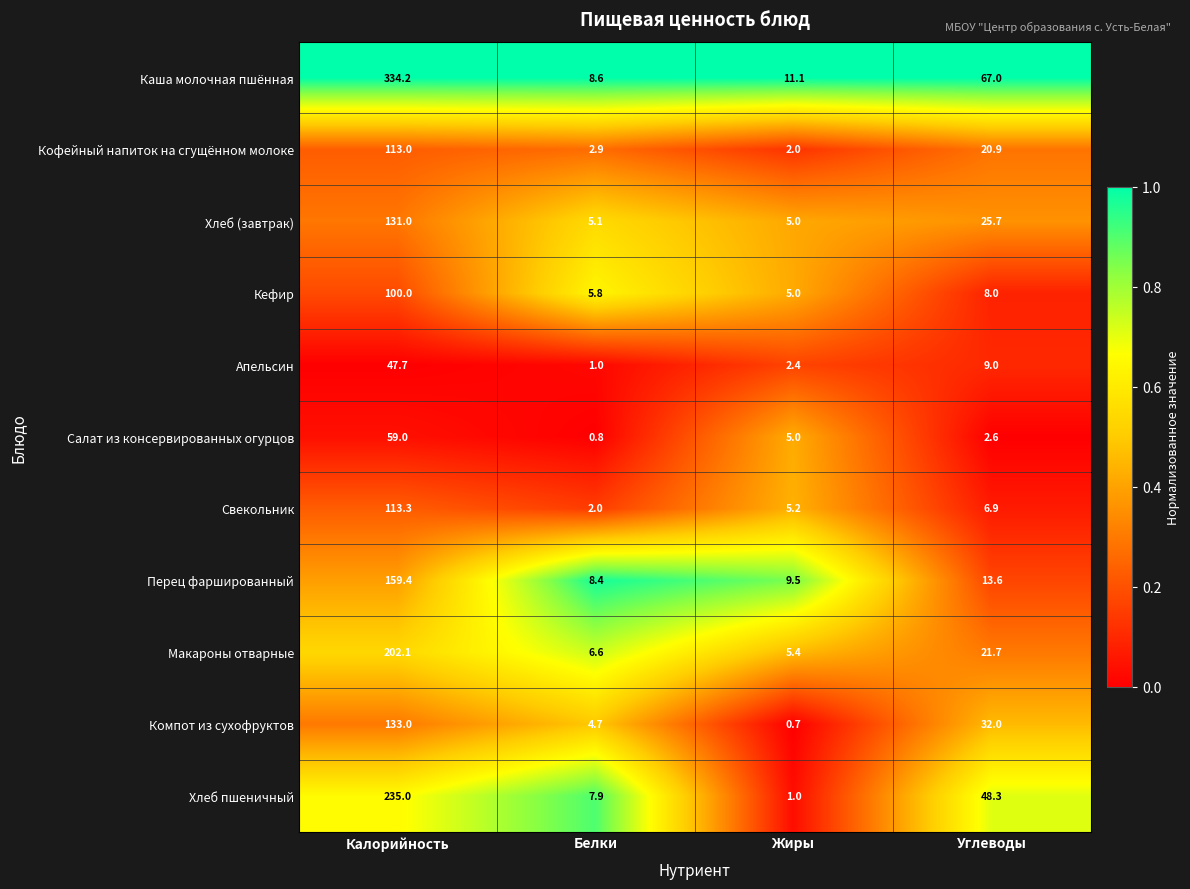

At which category does the chart reach its minimum across all series?

Жиры